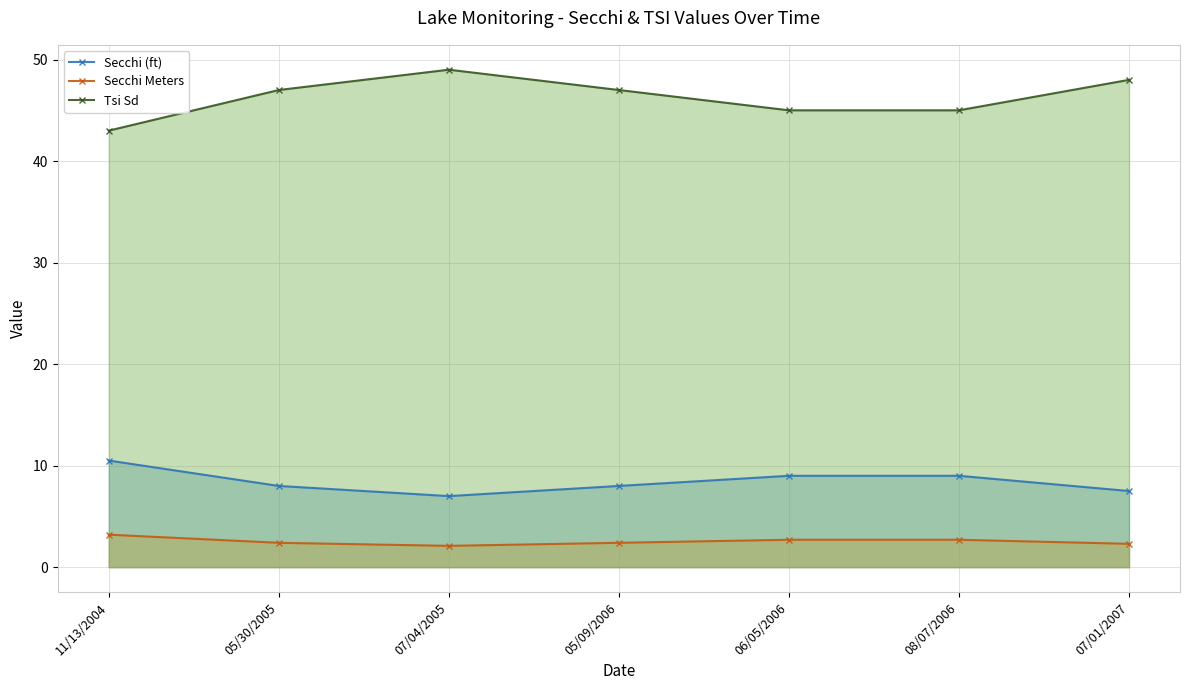

List the series in order of their peak value, highest first.

Tsi Sd, Secchi (ft), Secchi Meters